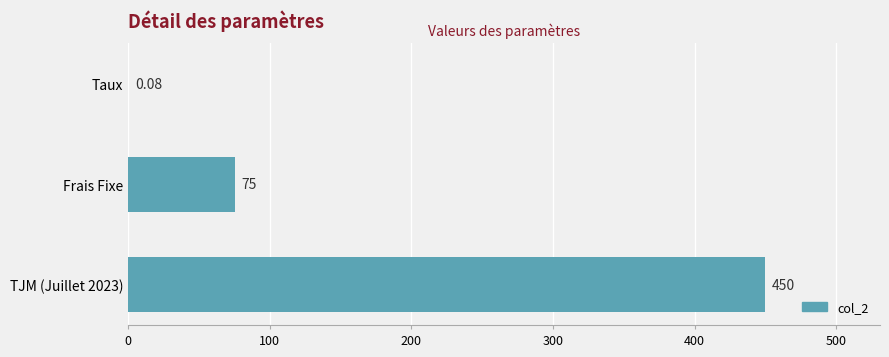

Where is the data nearest to the value 225?

Frais Fixe